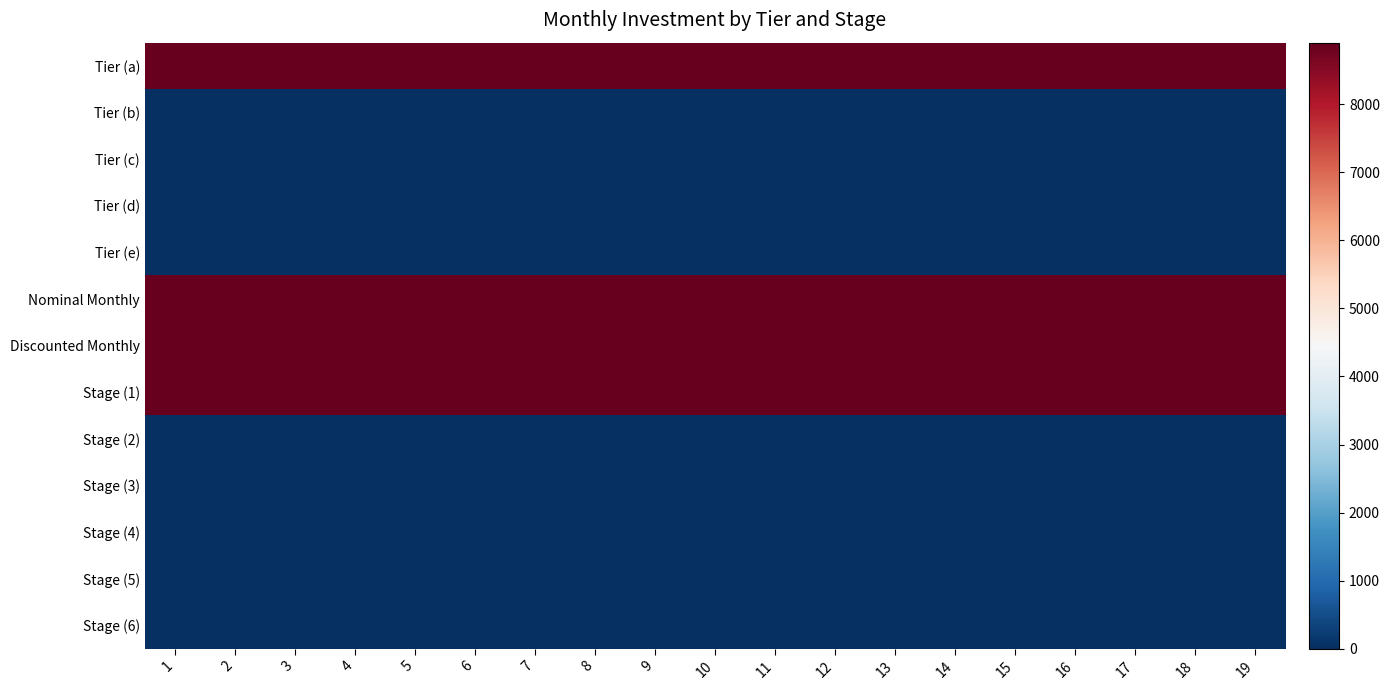

Which label corresponds to the largest value in the chart?

1